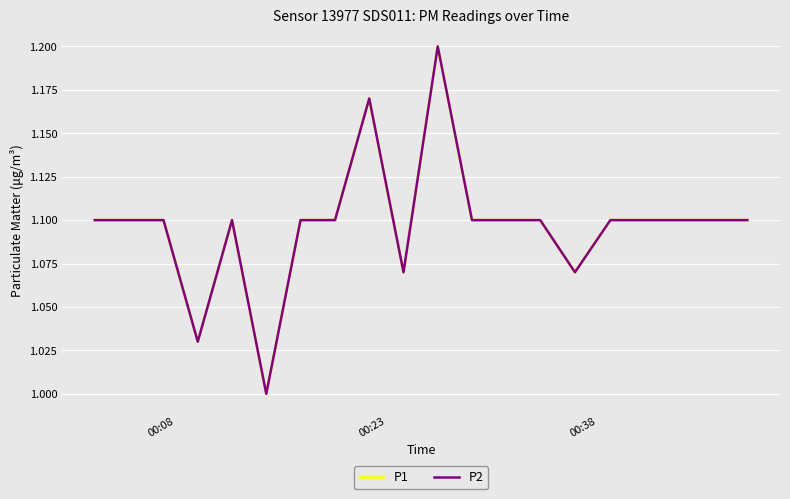

Does the chart display data point markers on the line(s)?

No